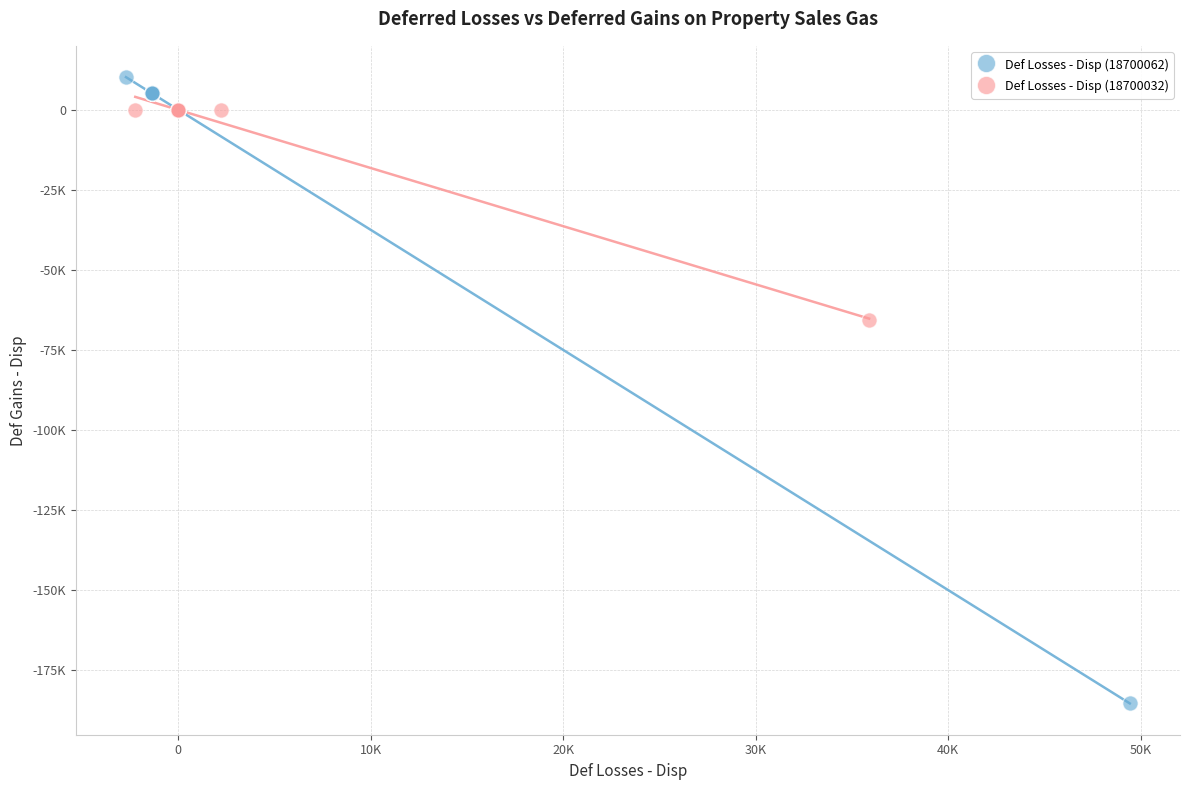

Which series reaches the minimum Y coordinate?

Def Losses - Disp (18700062)